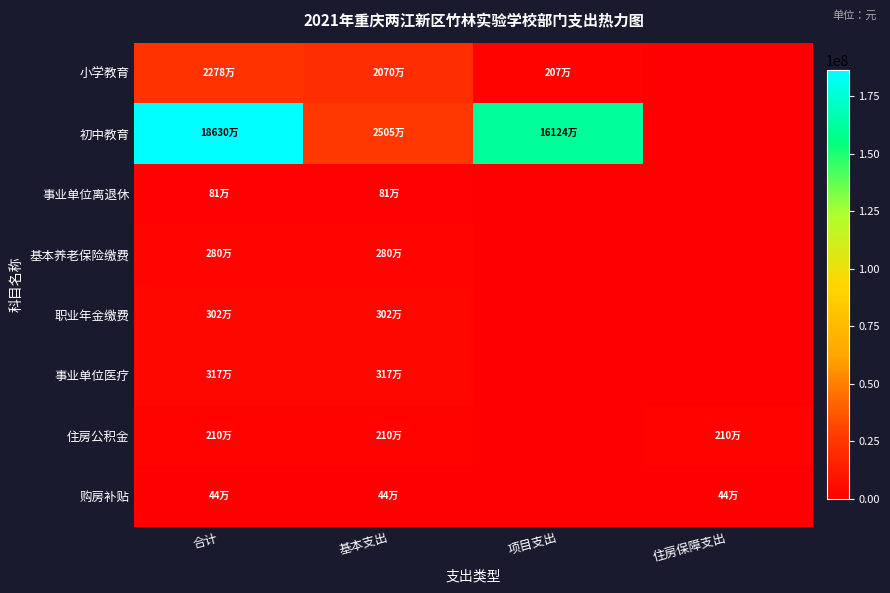

Reading left to right, list all the values displayed in this chart.

小学教育: 合计=22776858.4	基本支出=20702540.0	项目支出=2074318.4	住房保障支出=0.0
初中教育: 合计=186298157.1	基本支出=25054185.3	项目支出=161243971.8	住房保障支出=0.0
事业单位离退休: 合计=812064.0	基本支出=812064.0	项目支出=0.0	住房保障支出=0.0
基本养老保险缴费: 合计=2796265.9	基本支出=2796265.9	项目支出=0.0	住房保障支出=0.0
职业年金缴费: 合计=3019086.0	基本支出=3019086.0	项目支出=0.0	住房保障支出=0.0
事业单位医疗: 合计=3173066.2	基本支出=3173066.2	项目支出=0.0	住房保障支出=0.0
住房公积金: 合计=2097199.4	基本支出=2097199.4	项目支出=0.0	住房保障支出=2097199.4
购房补贴: 合计=444876.0	基本支出=444876.0	项目支出=0.0	住房保障支出=444876.0